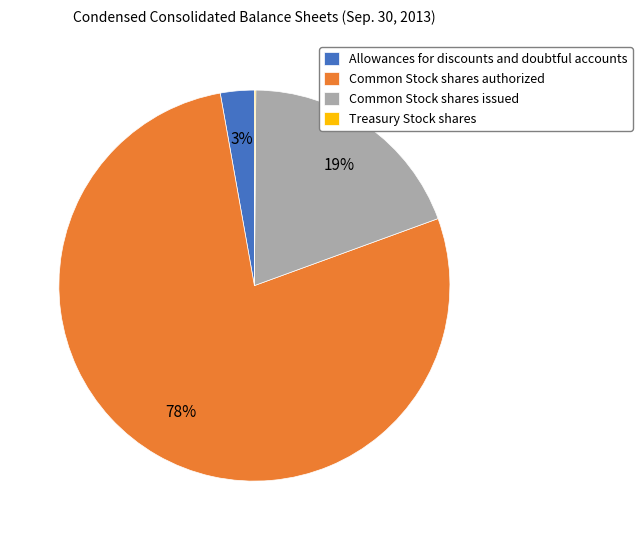

To the nearest percent, what is the difference between the largest and smallest slice percentages?

78%